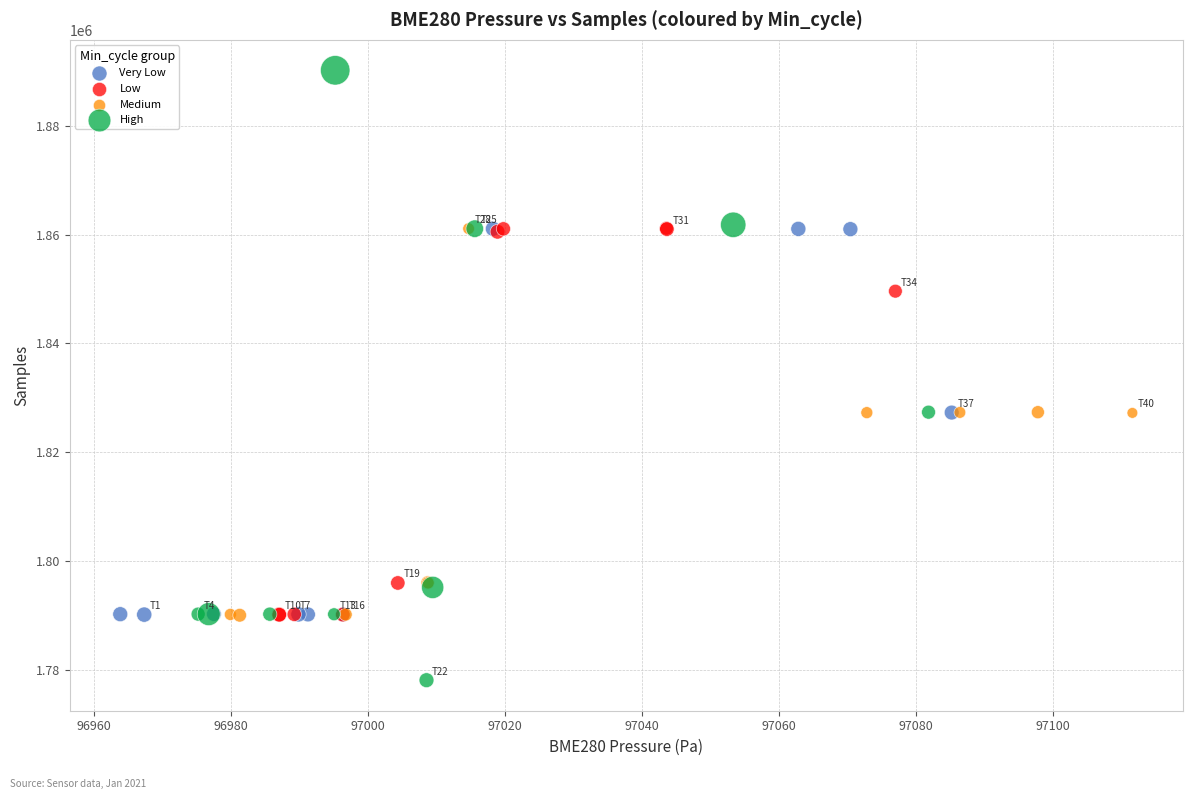

What are all the series names shown in the legend?

Very Low, Low, Medium, High